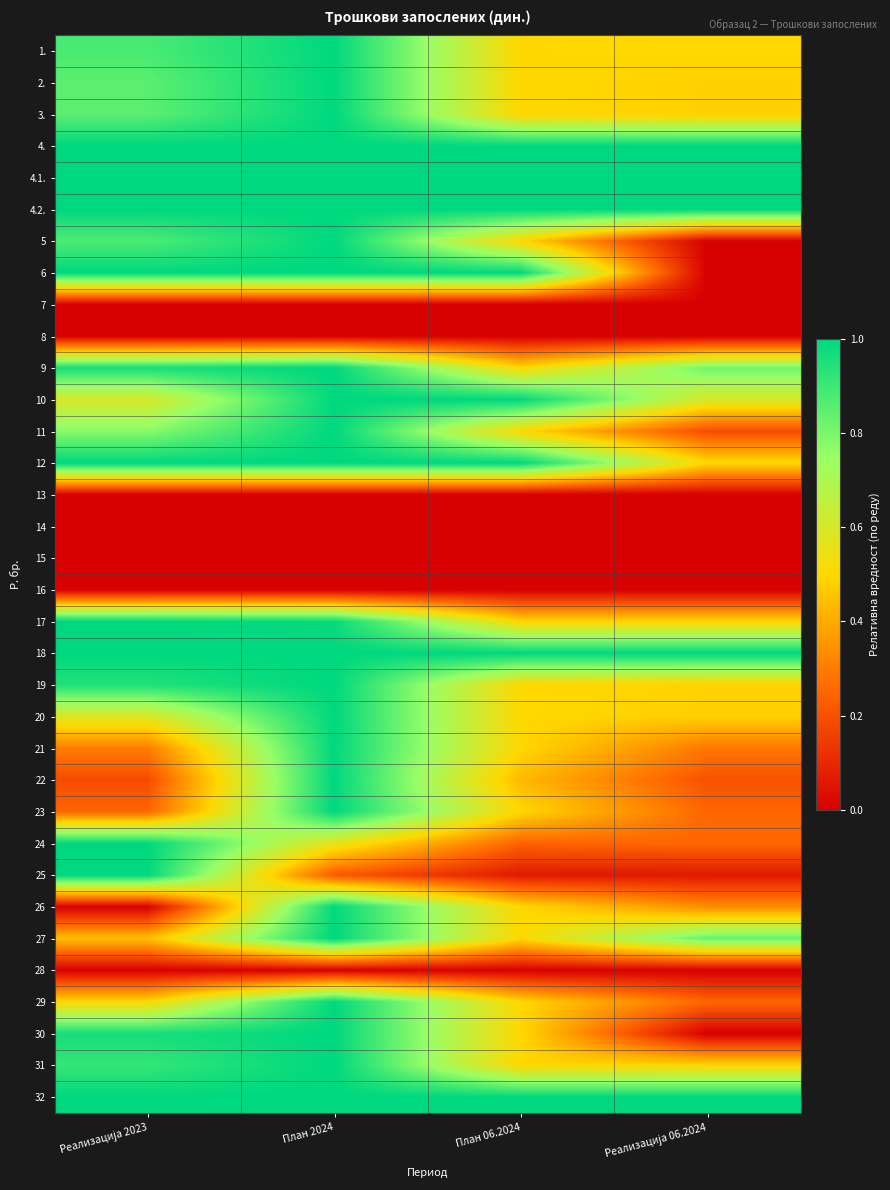

At how many categories does at least one series exceed 0?

4